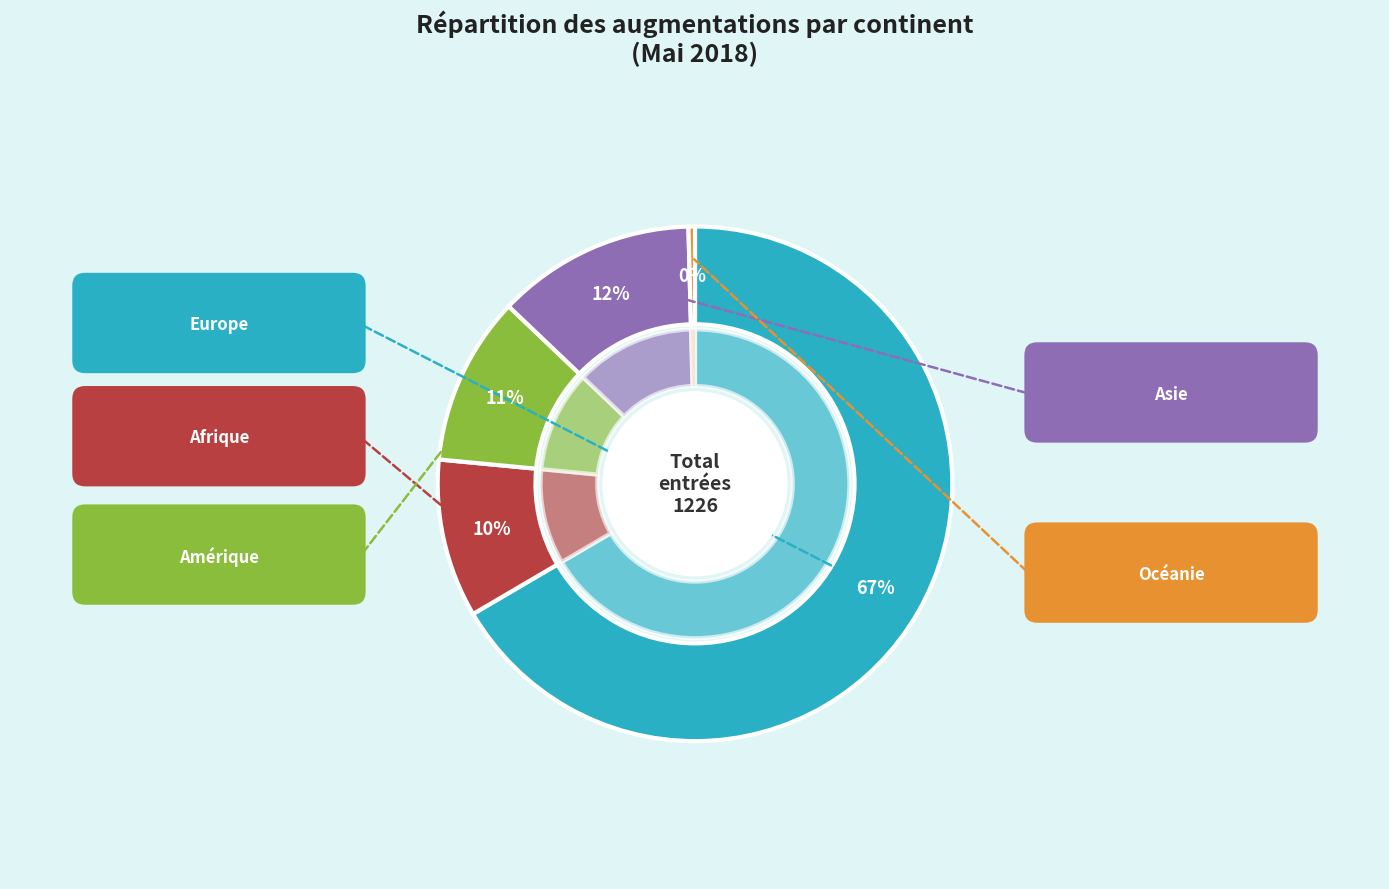

What is the change in value from Afrique to Amérique?

+8